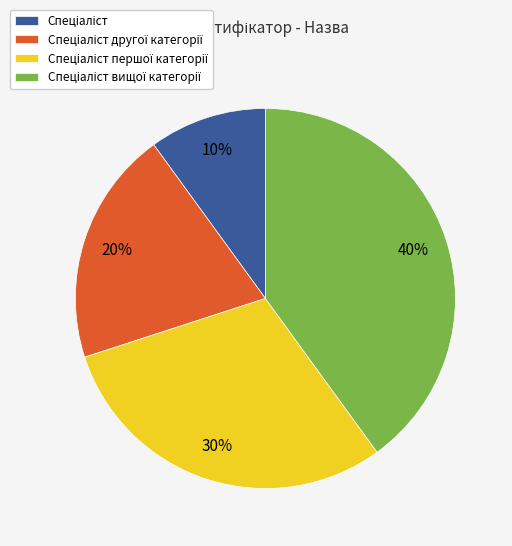

To the nearest percent, what is the average slice percentage?

25%